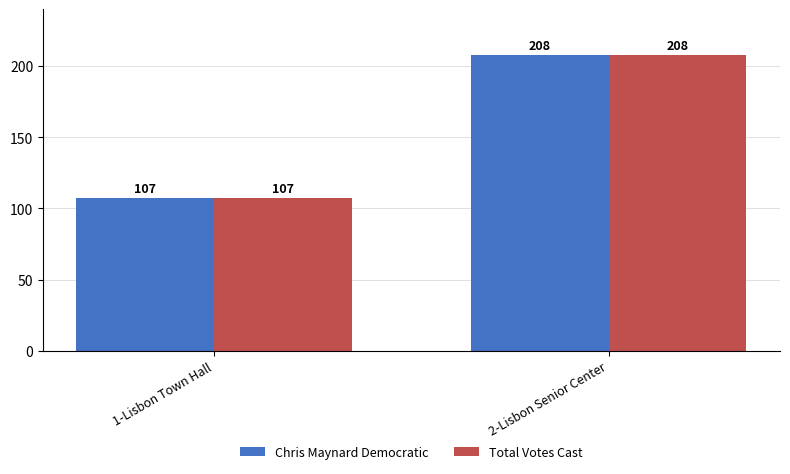

List the labels in order of Total Votes Cast value, smallest first.

1-Lisbon Town Hall, 2-Lisbon Senior Center